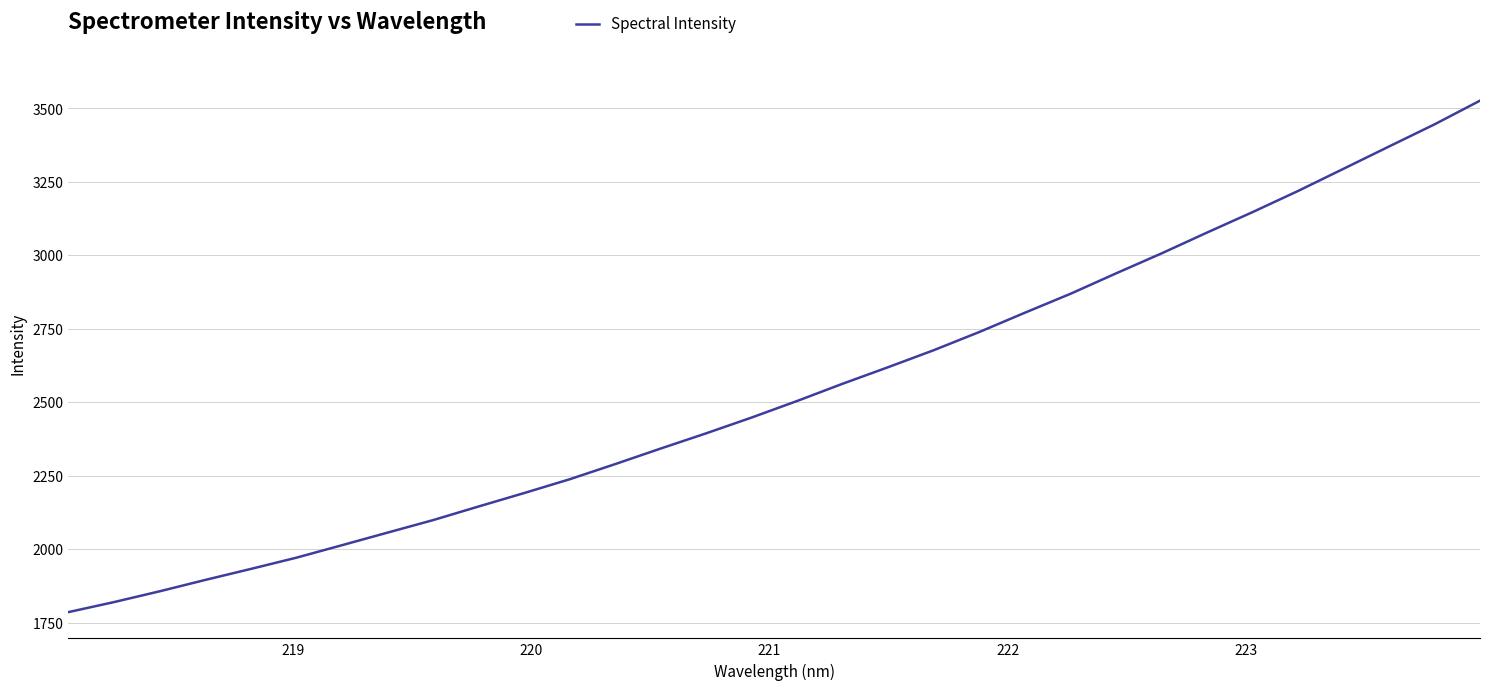

How many series are shown in this chart?

1